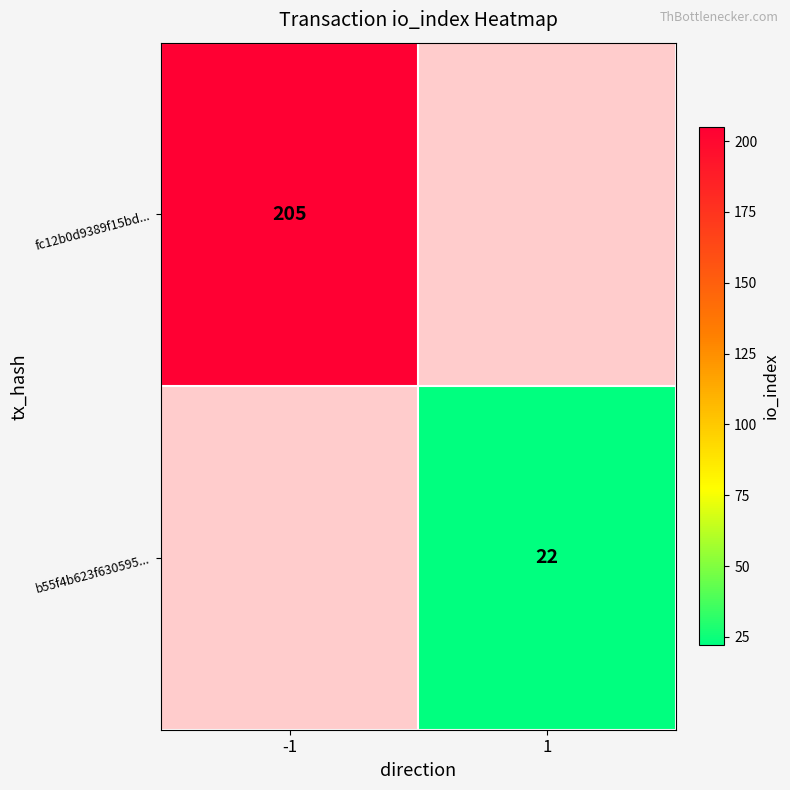

What is the smallest value displayed?

22.0